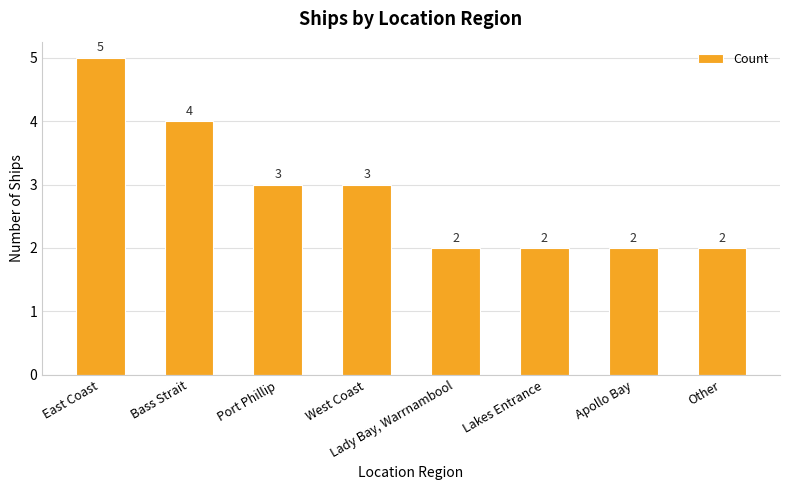

Reading left to right, list all the values displayed in this chart.

5	4	3	3	2	2	2	2